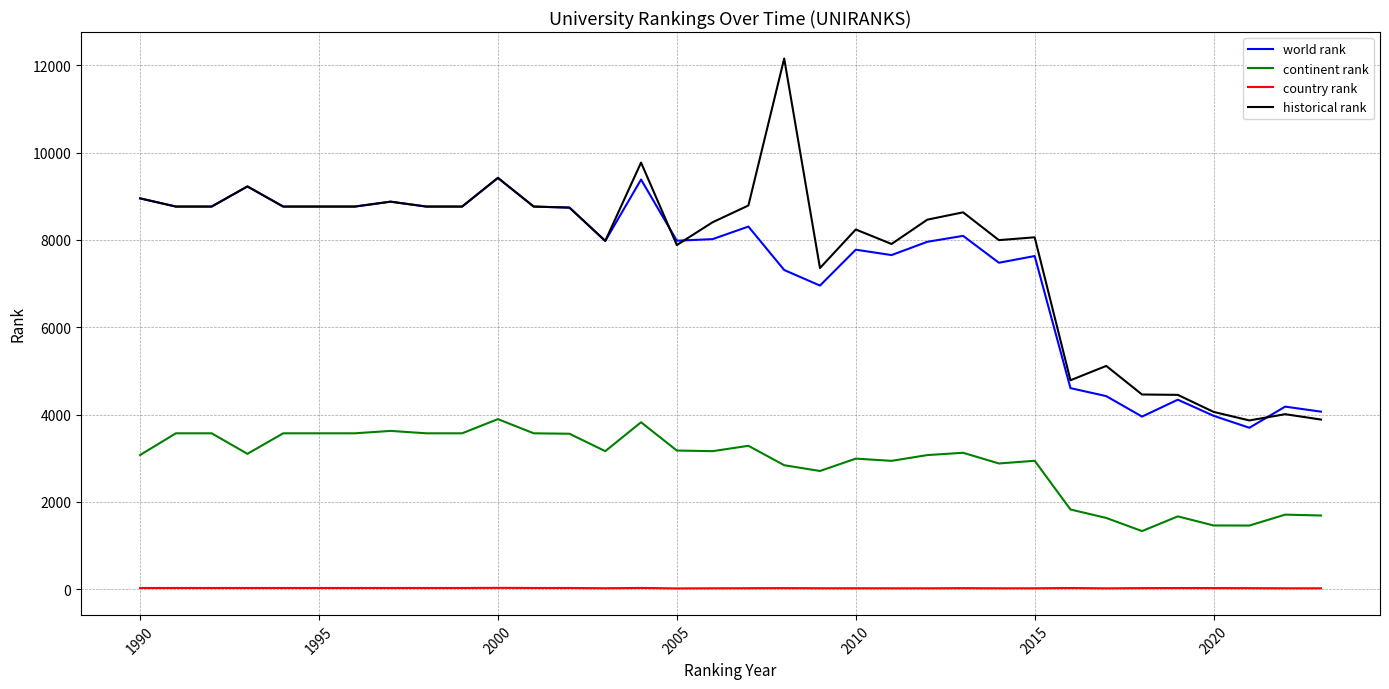

What is the maximum value for continent rank?

3896.0